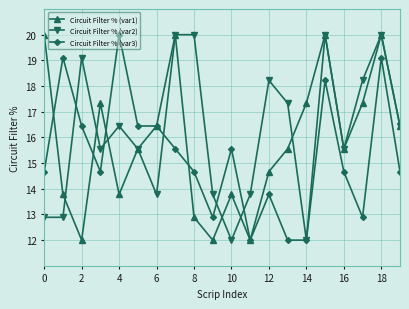

At how many categories does at least one series exceed 18?

10